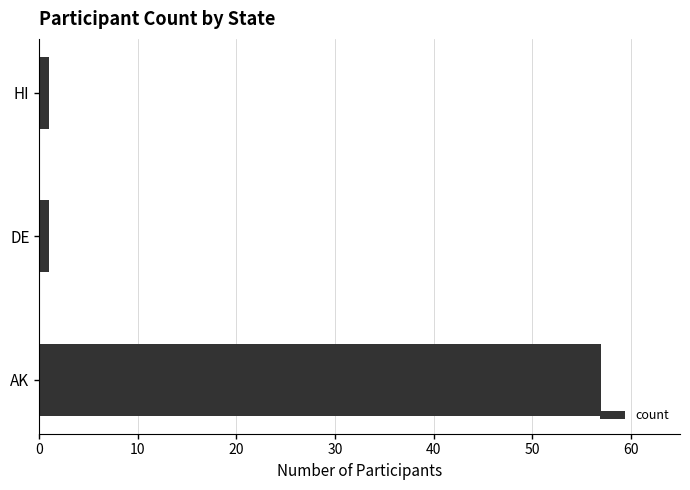

What is the minimum value shown in the chart?

1